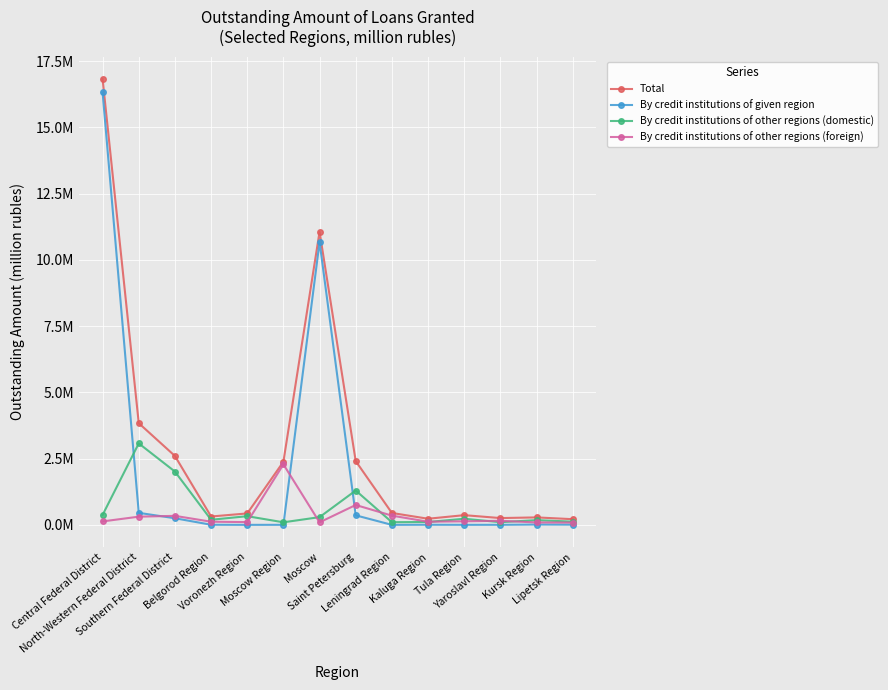

Is this an area chart (filled region under the line)?

No